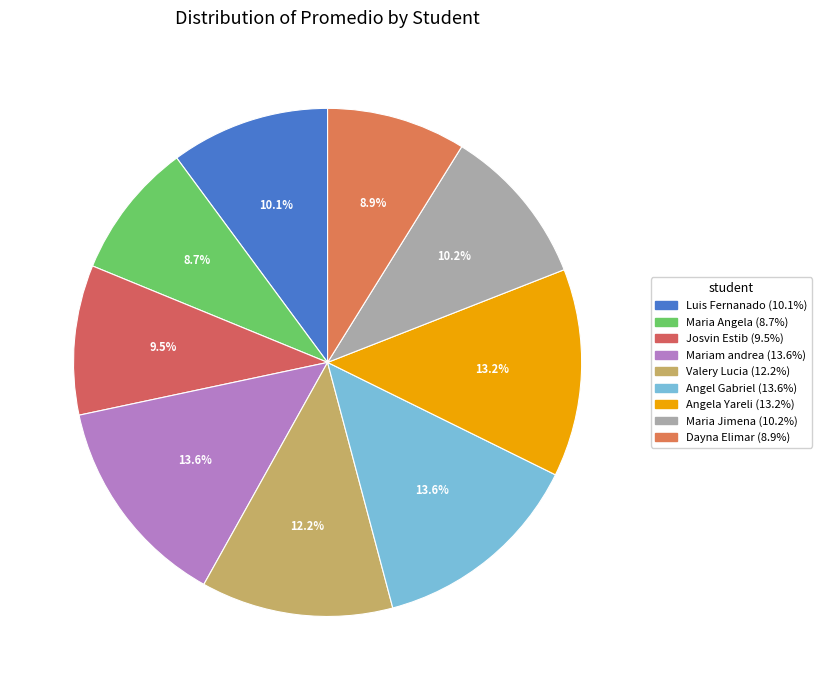

Does any single category account for the majority?

No